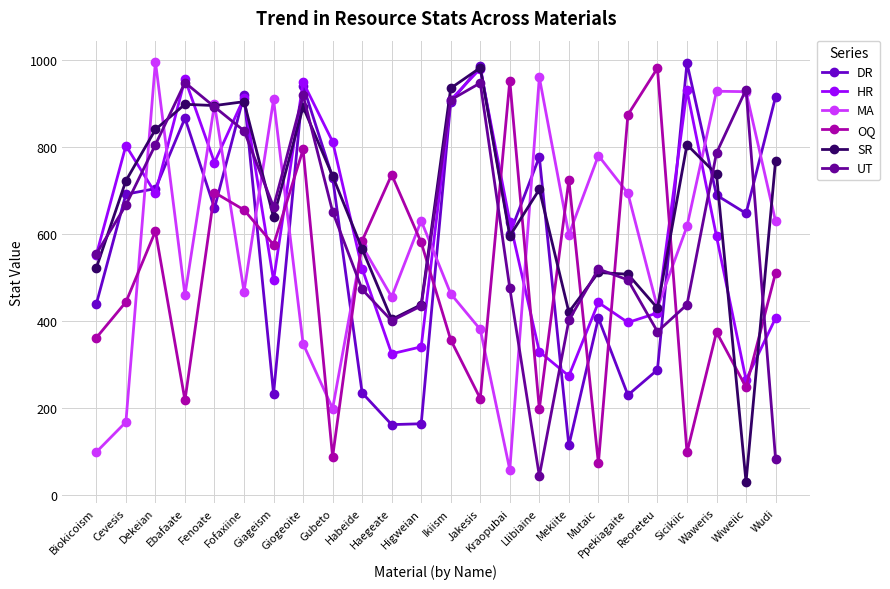

Which series has the largest total across all categories?

SR